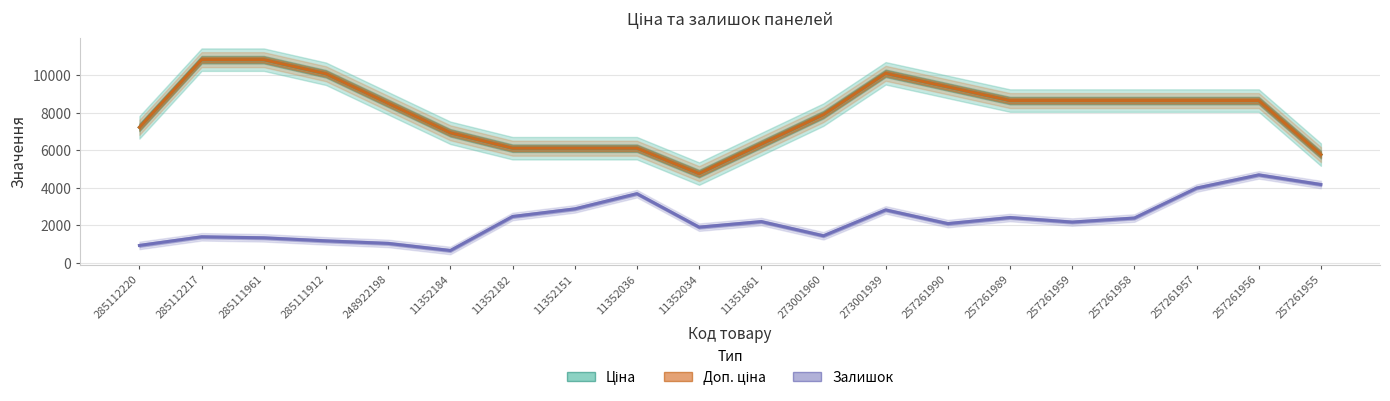

True or false: Залишок has a value of 1234.7 at 257261956.

False